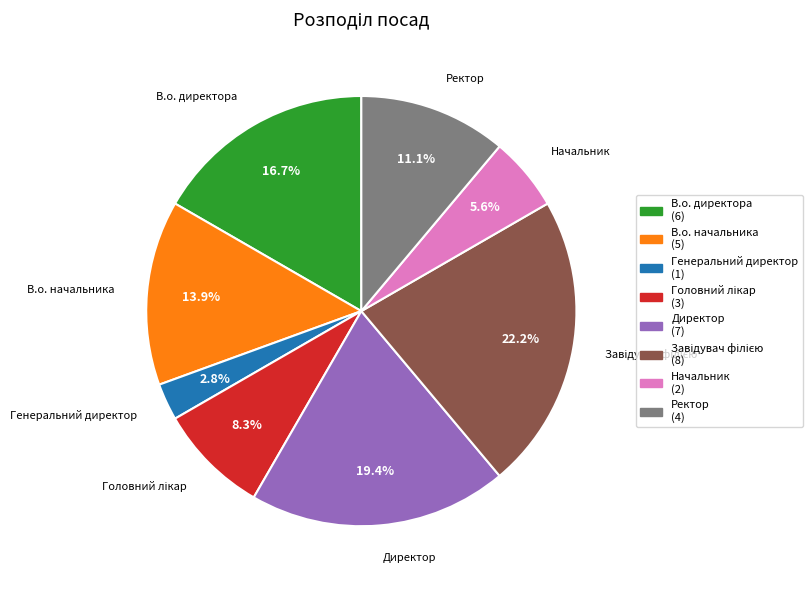

To the nearest percent, what is the difference between the largest and smallest slice percentages?

19%